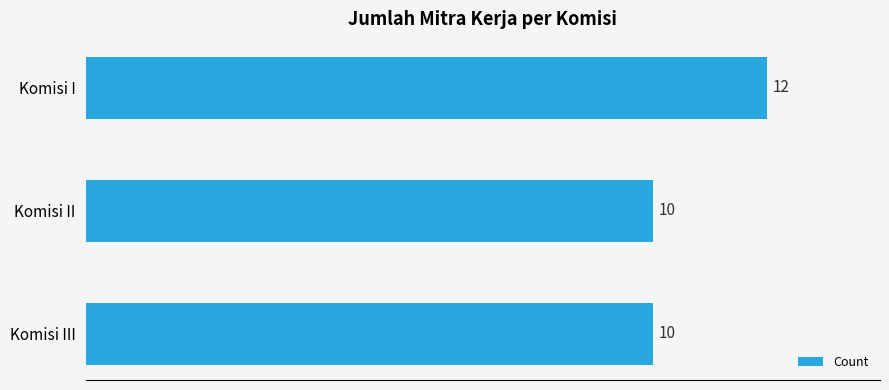

What is the ratio of the value at Komisi II to the value at Komisi I?

0.8